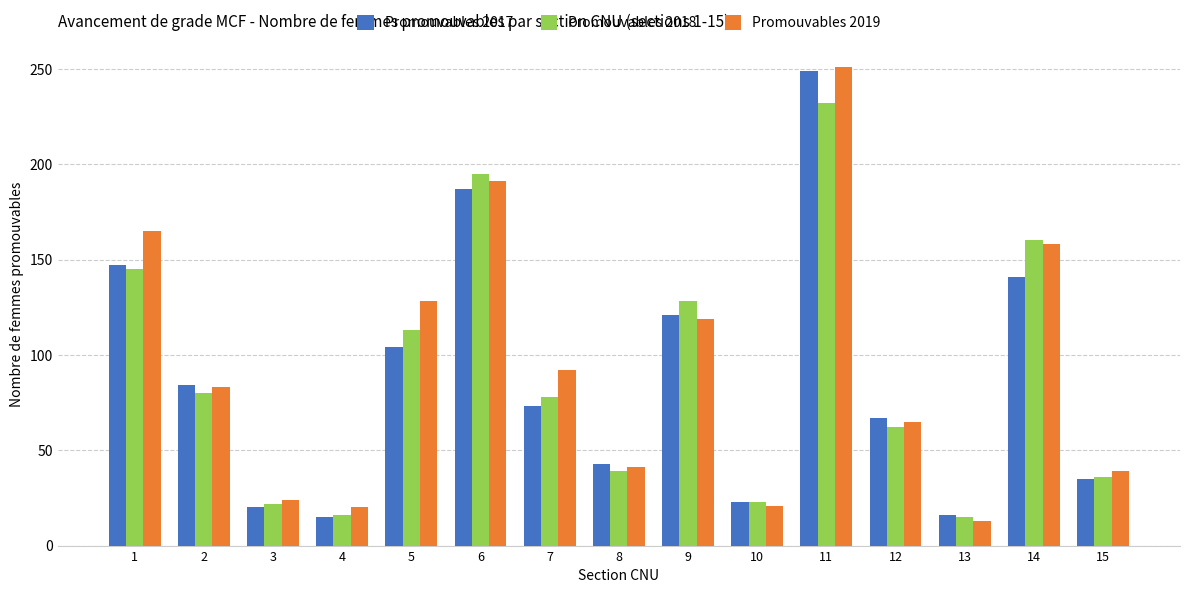

How many groups of bars are there?

15